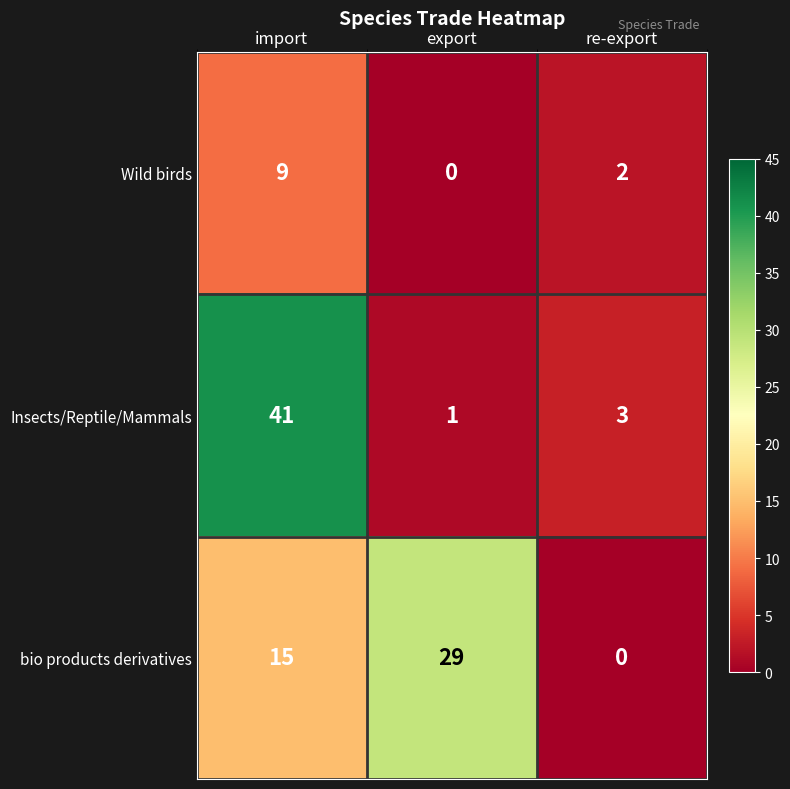

What is the sum of all bio products derivatives values?

44